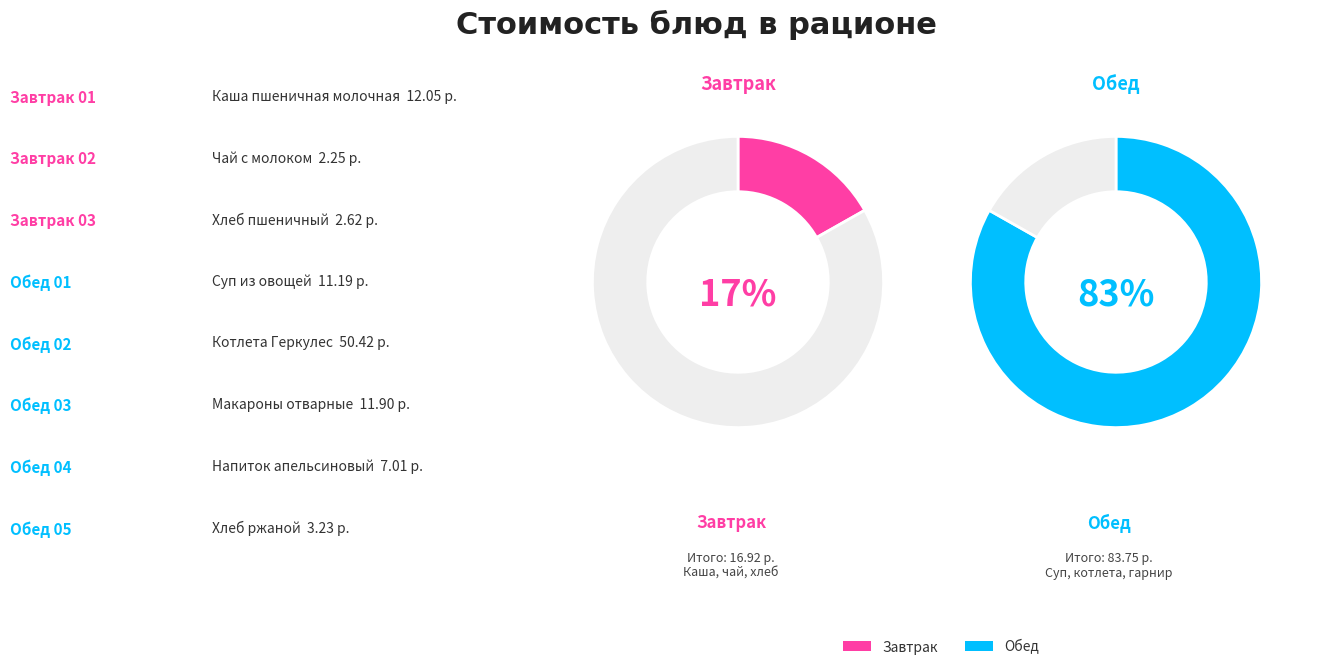

Approximately how many times larger is the value at Хлеб ржаной compared to Суп из овощей?

0.3